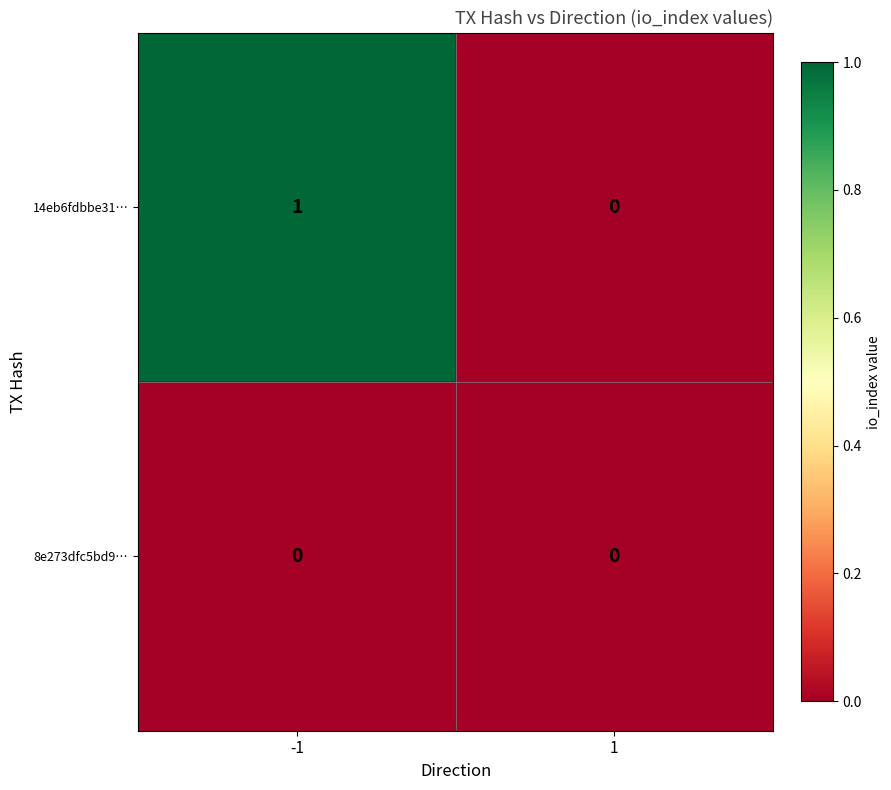

True or false: 8e273dfc5bd9… has a value of 0 at 1.

True